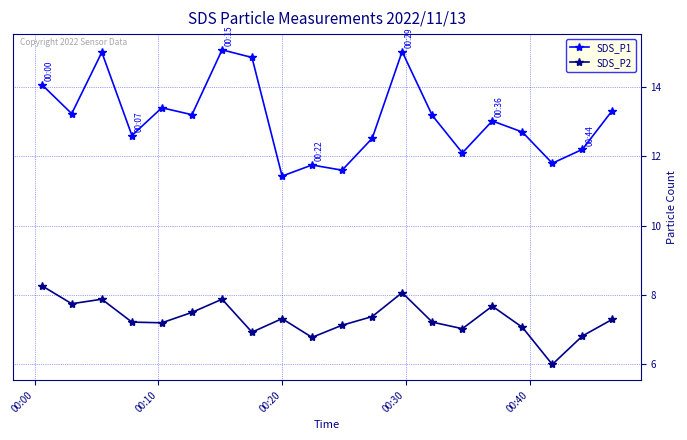

How many distinct data groups are displayed?

2